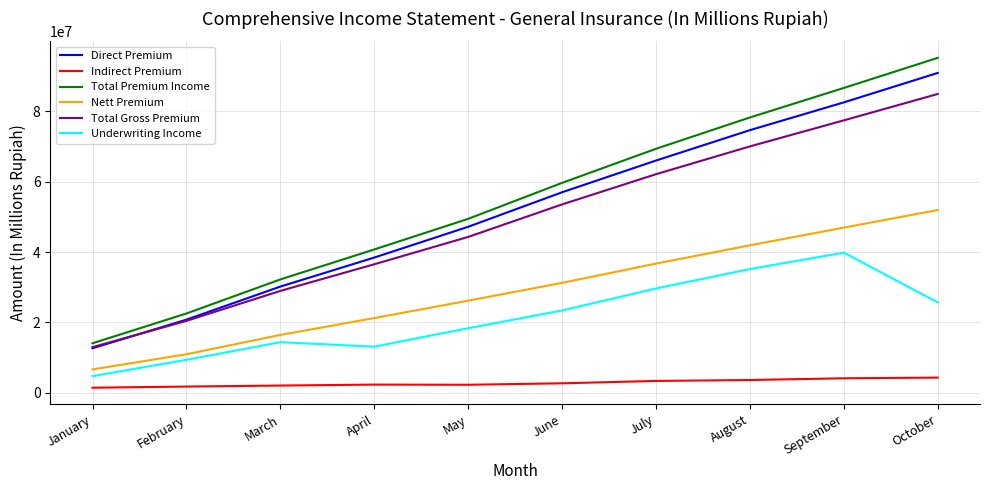

What is the difference between the highest and lowest values at August?

74658931.8